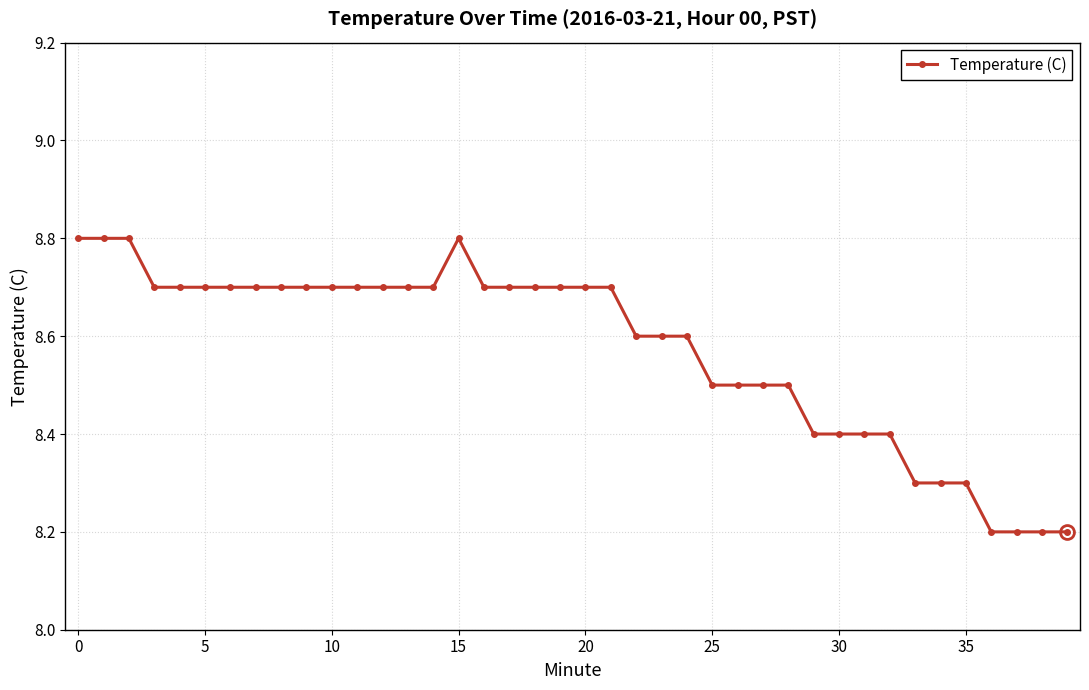

Is this an area chart (filled region under the line)?

No